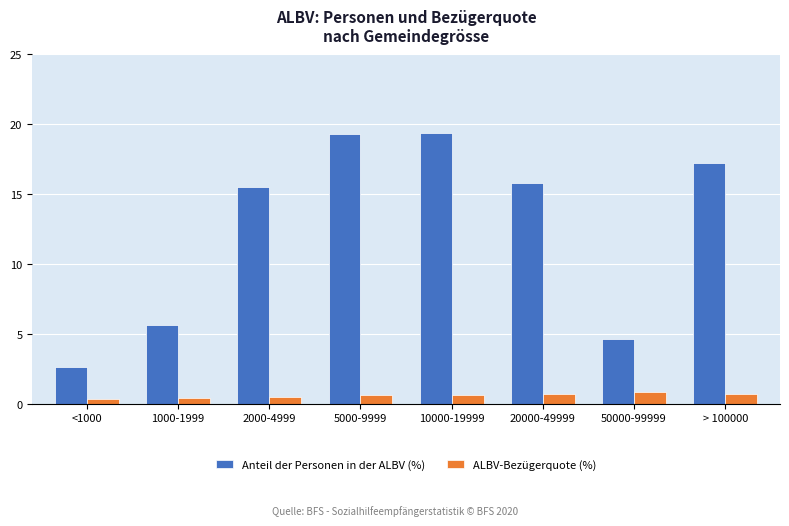

What is the sum of the Anteil der Personen in der ALBV (%) values at <1000 and 1000-1999?

8.2